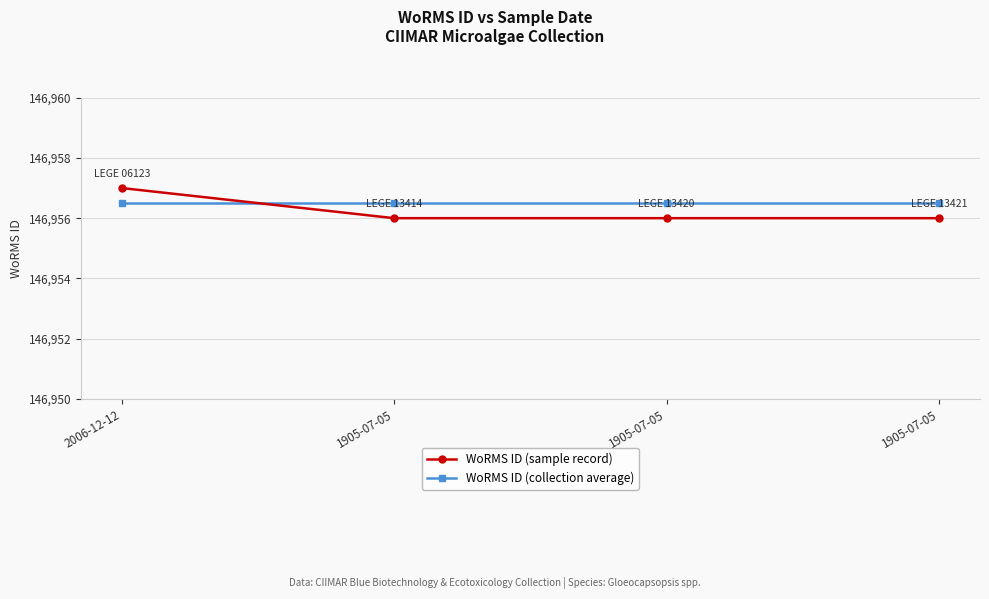

Which series ends up on top after the final intersection of WoRMS ID (sample record) and WoRMS ID (collection average)?

WoRMS ID (collection average)